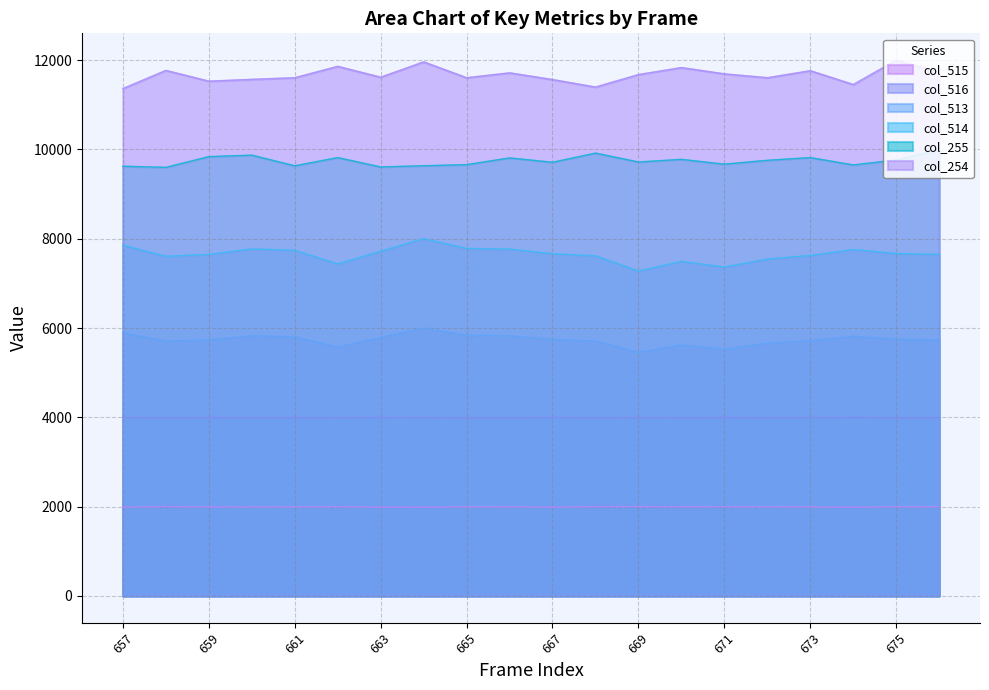

What is the value of the col_516 point at the 3rd from the left?

3993.2